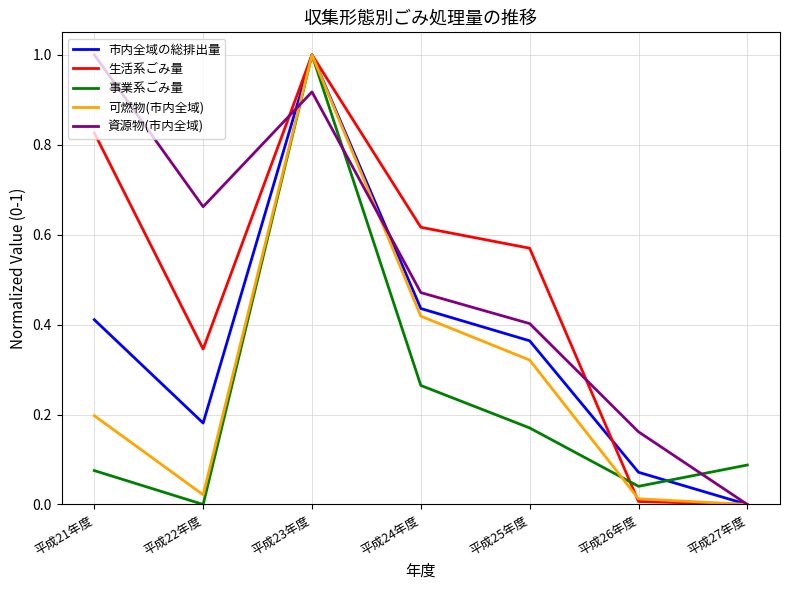

What is the total value across all series at 平成25年度?

1.8